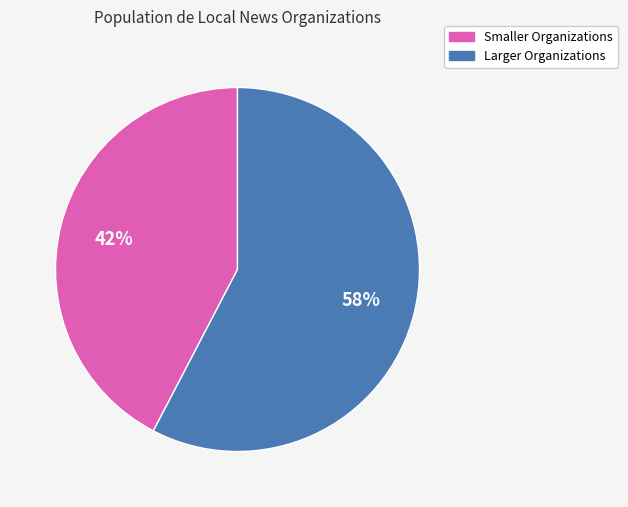

To the nearest percent, what portion does Larger Organizations represent?

58%